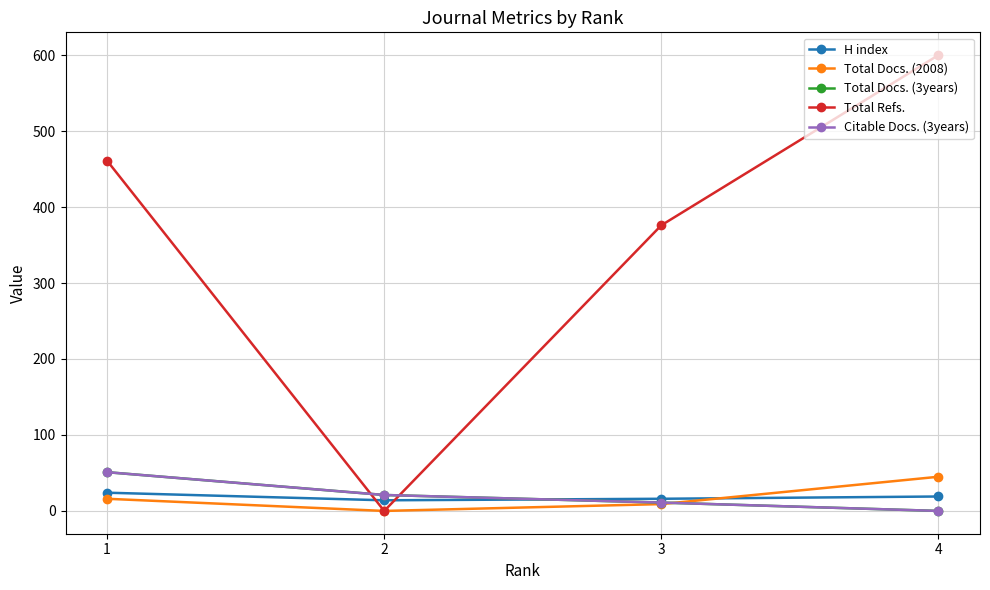

Which series changed the most between 1 and 4?

Total Refs.